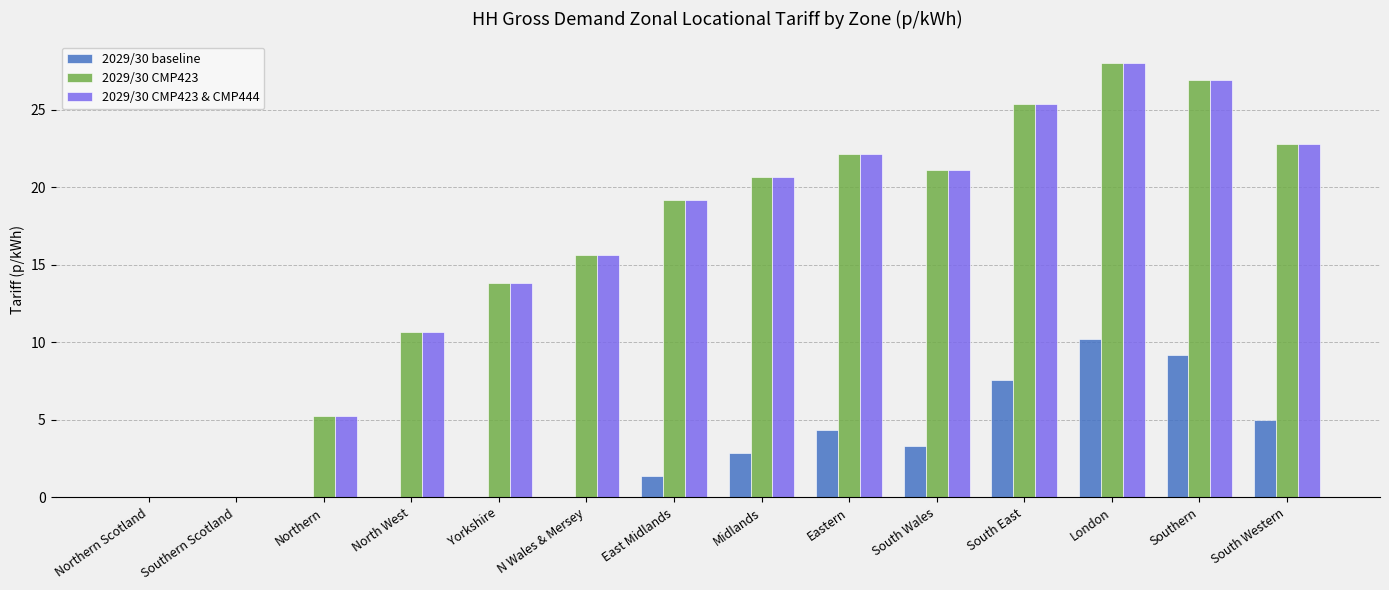

How many data points in 2029/30 CMP423 are above 20?

7